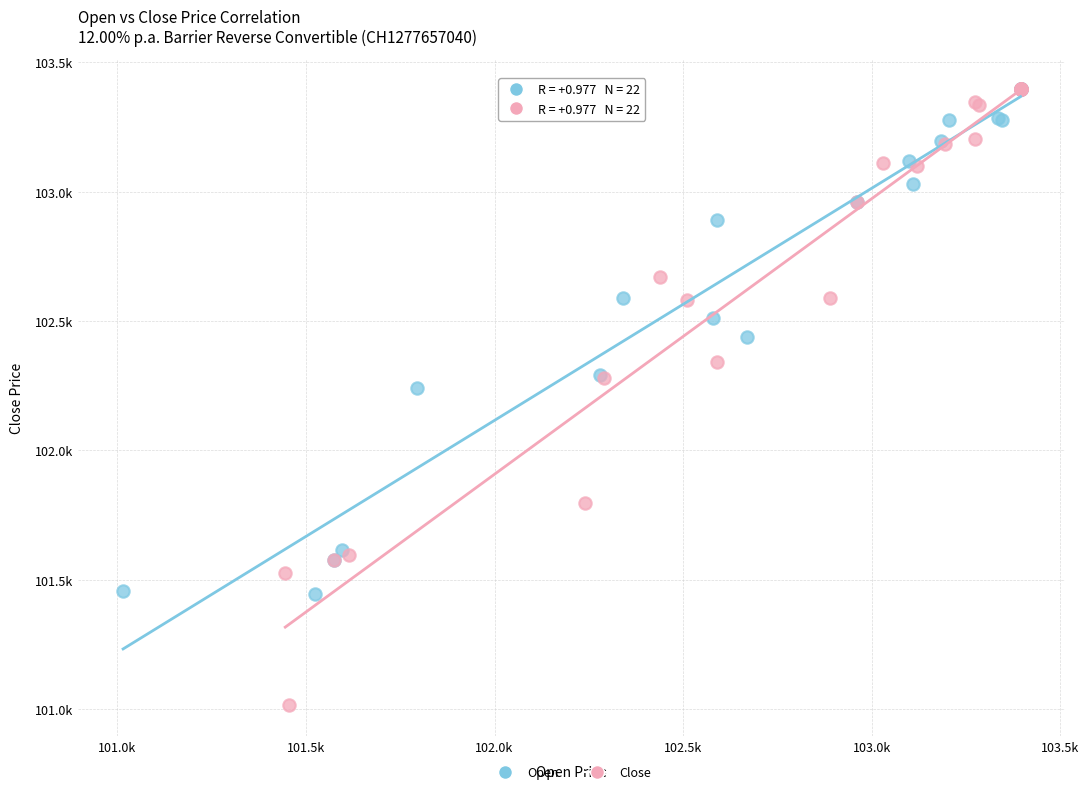

What are all the series names shown in the legend?

Open, Close